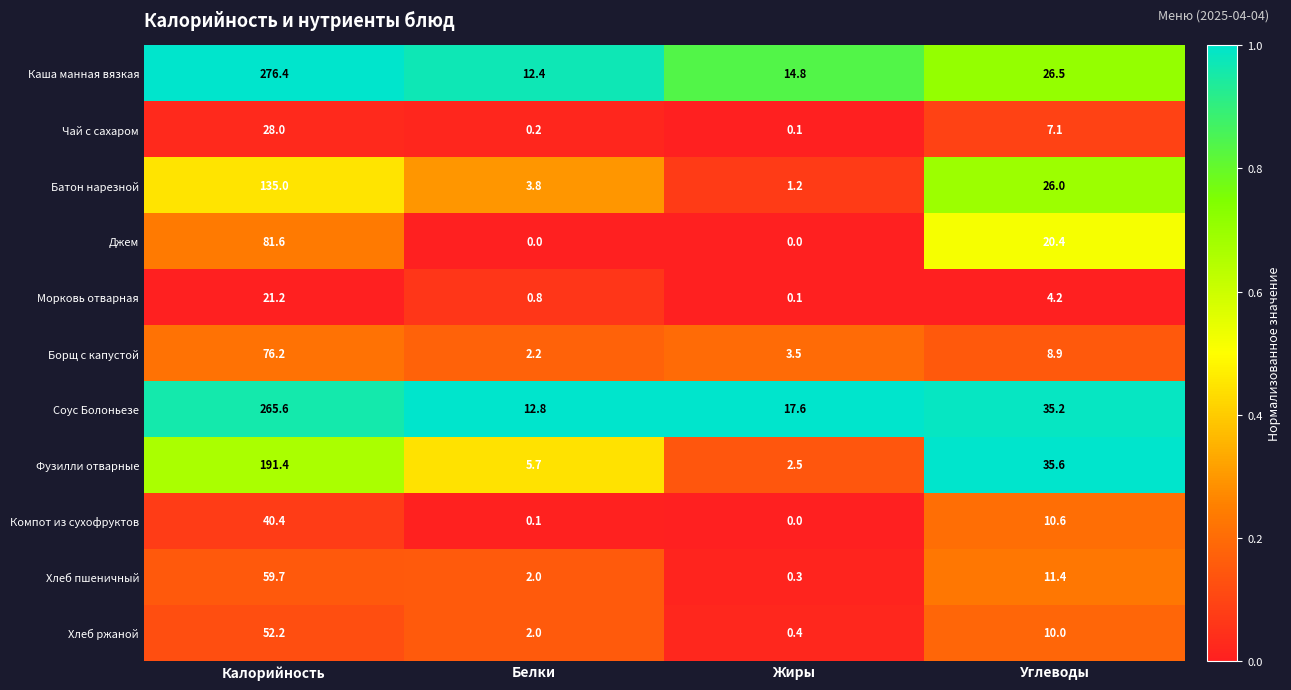

At which label is Компот из сухофруктов closest to 20?

Углеводы